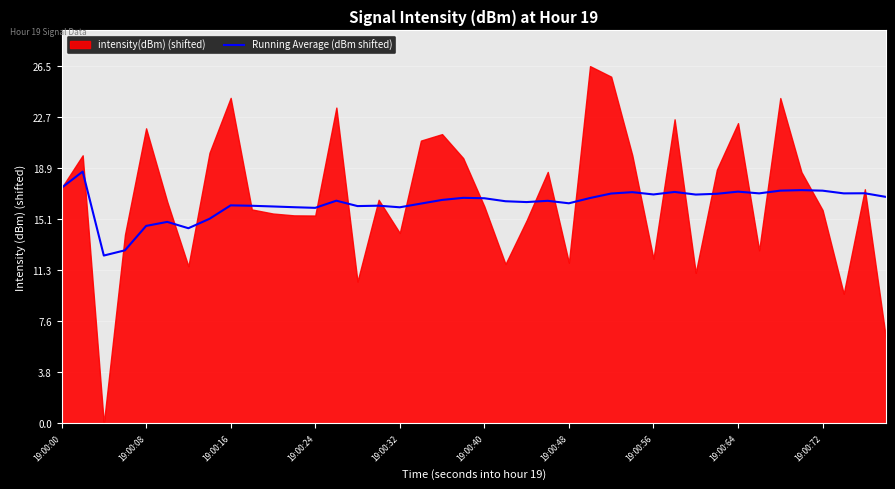

What is the lowest value of the Running Average (dBm shifted) series?

12.4